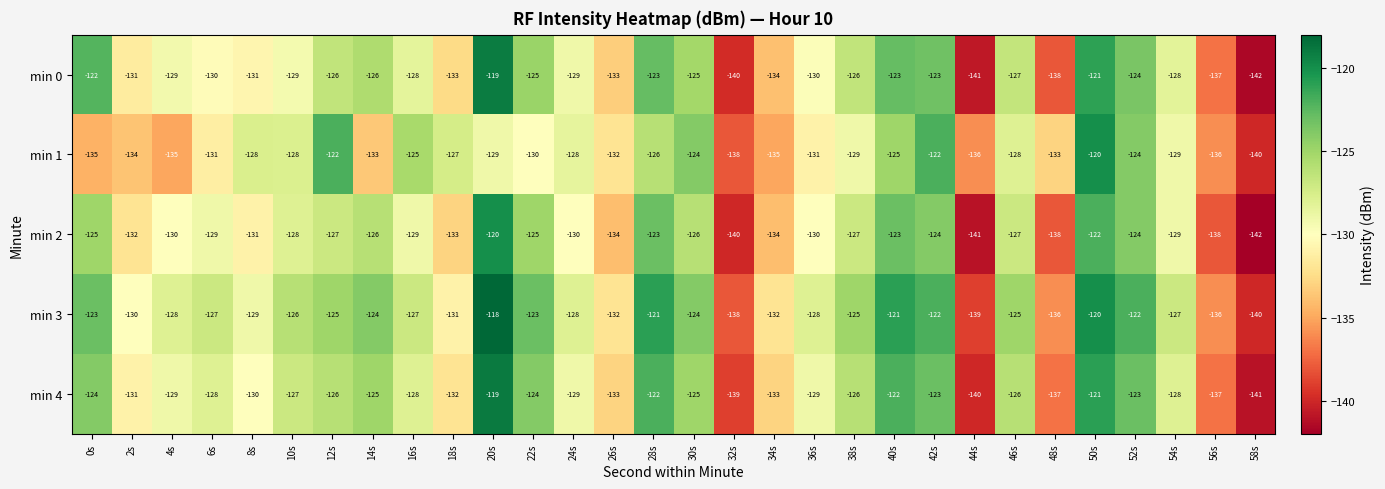

What is the difference between the maximum and second lowest values in the min 3 series?

21